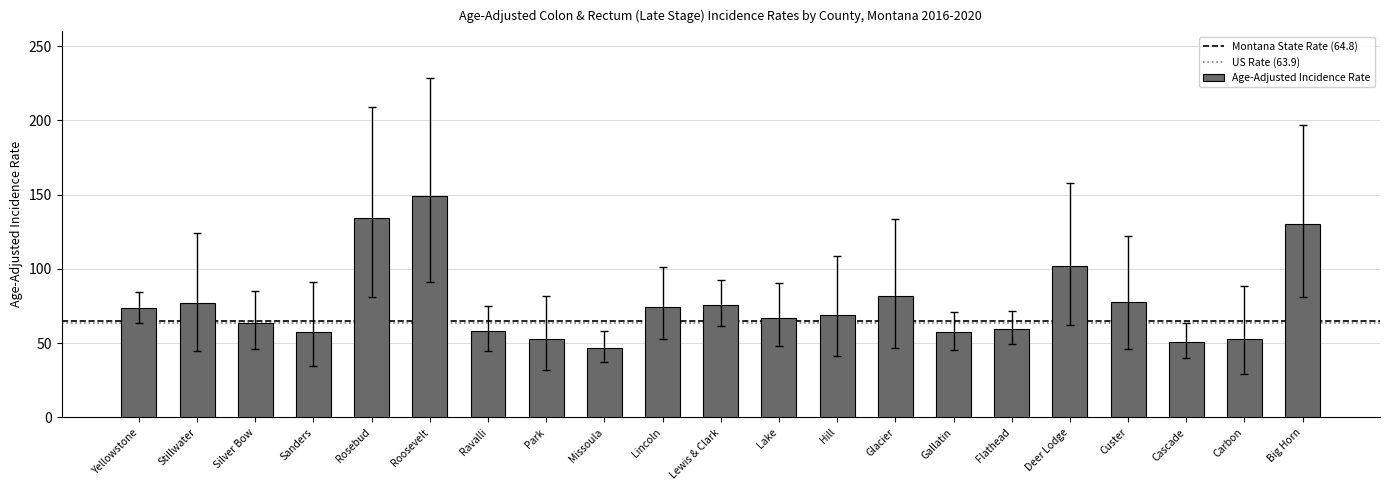

How many data points does each series have?

21